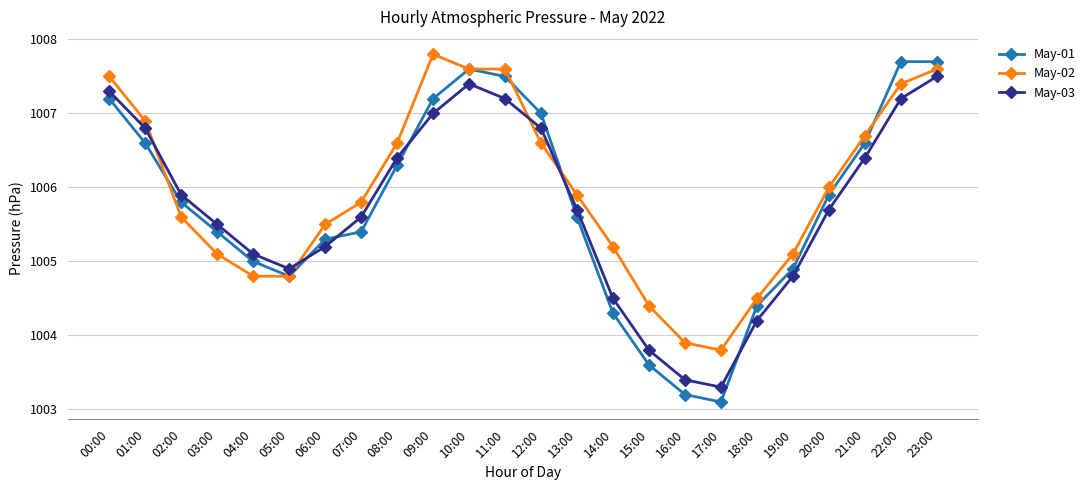

Does the chart display data point markers on the line(s)?

Yes